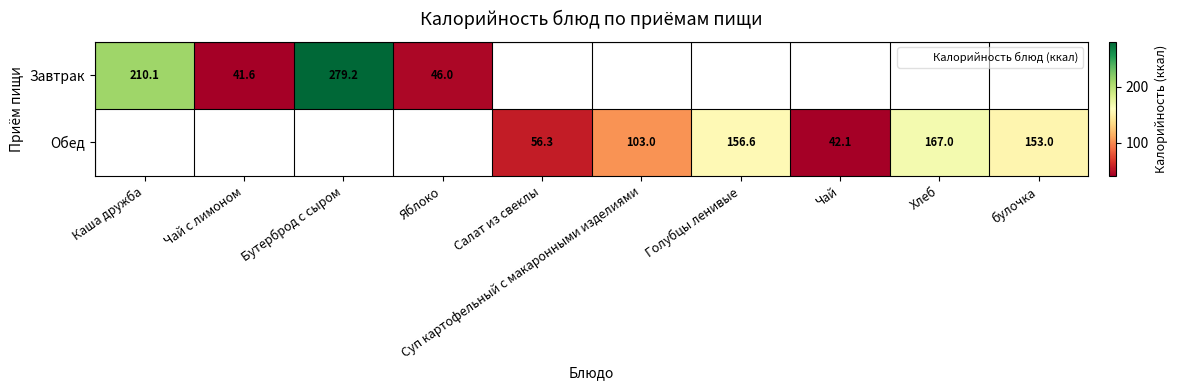

How many series are shown in this chart?

2